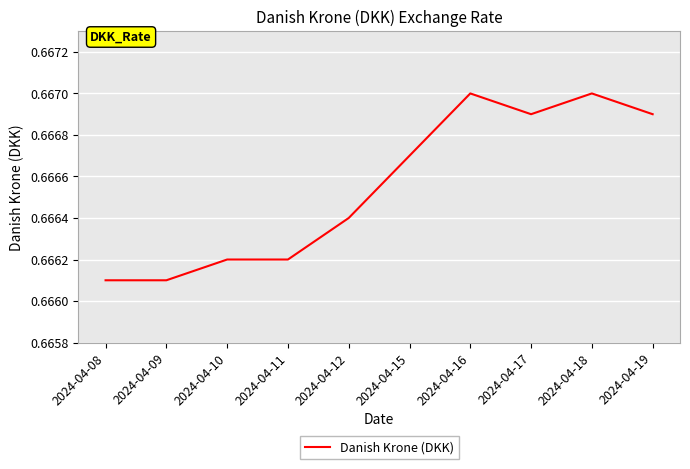

Which has a higher value, 2024-04-08 or 2024-04-16?

2024-04-16